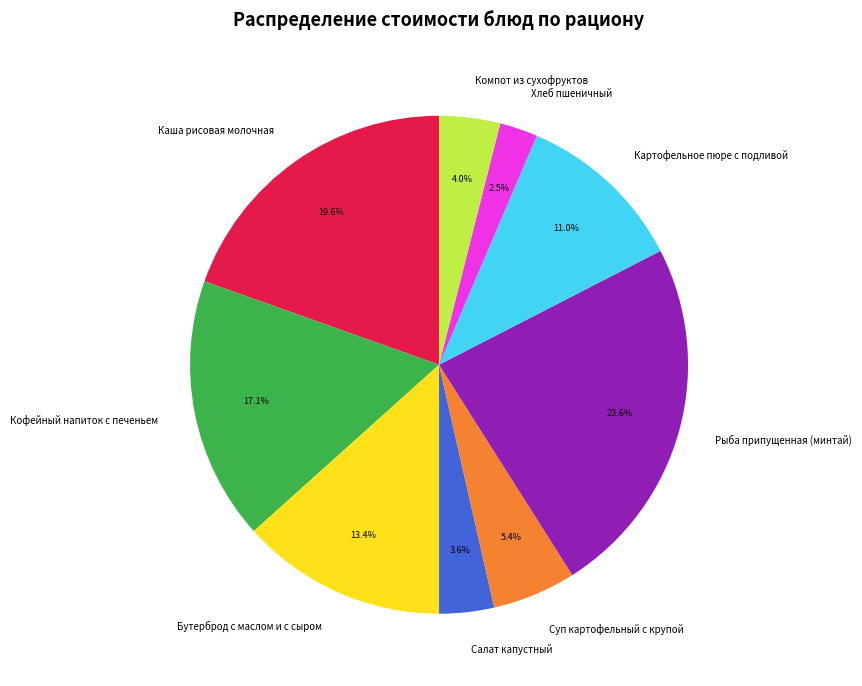

To the nearest percent, what percentage of the pie is Рыба припущенная (минтай)?

24%